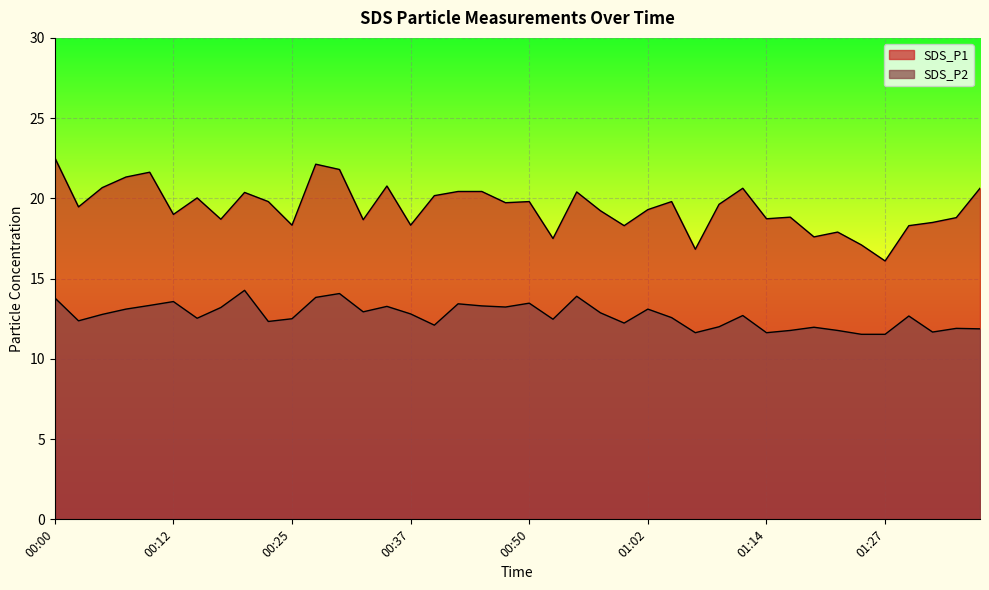

The SDS_P2 series shows 11.8 at 01:22. True or false?

True